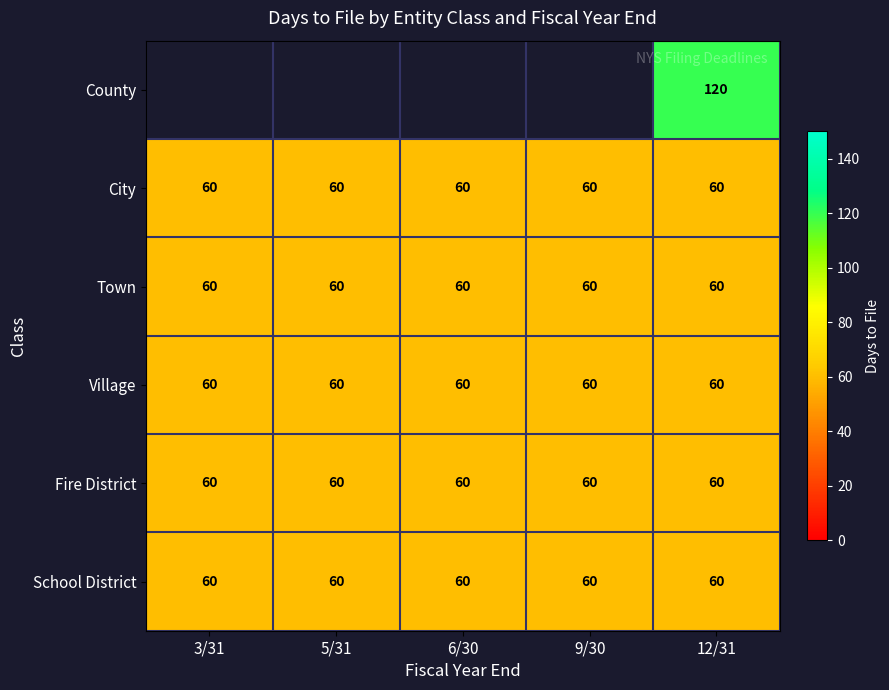

How many distinct data groups are displayed?

6